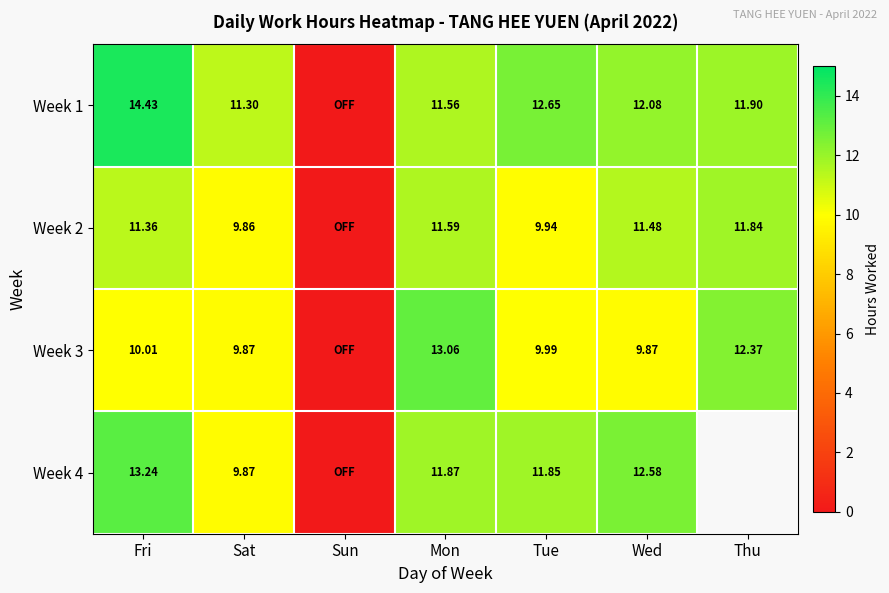

Is the value of Week 2 at Thu greater than the value of Week 4 at Fri?

No